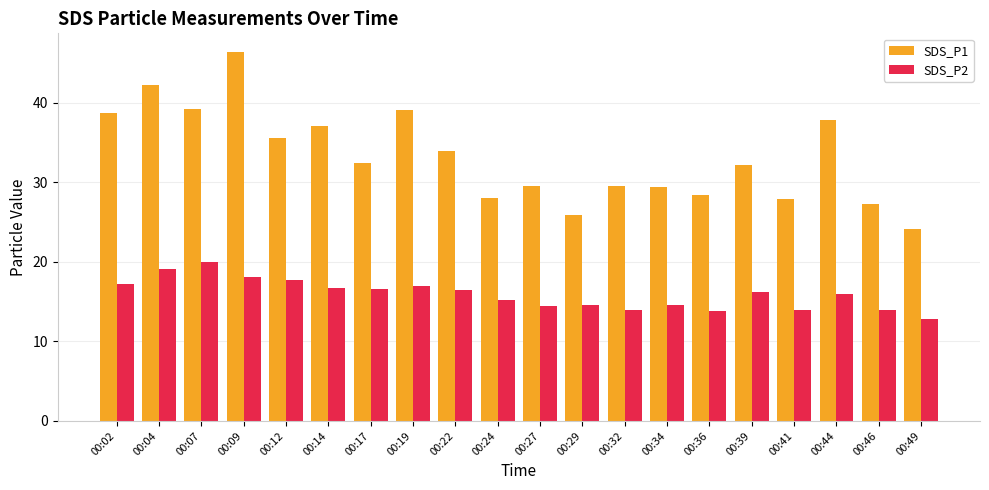

Read the SDS_P2 value at 00:04.

19.2